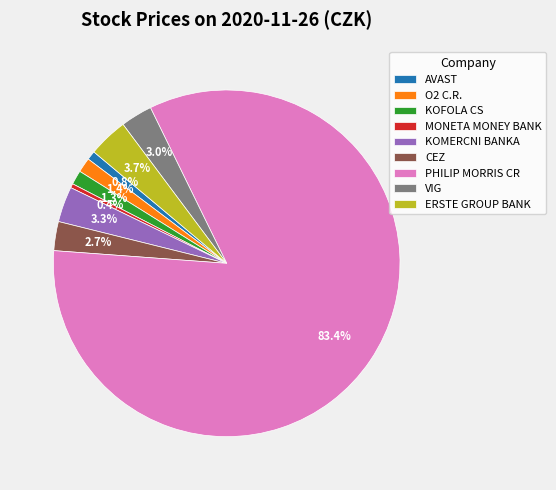

Which slice is the smallest?

MONETA MONEY BANK